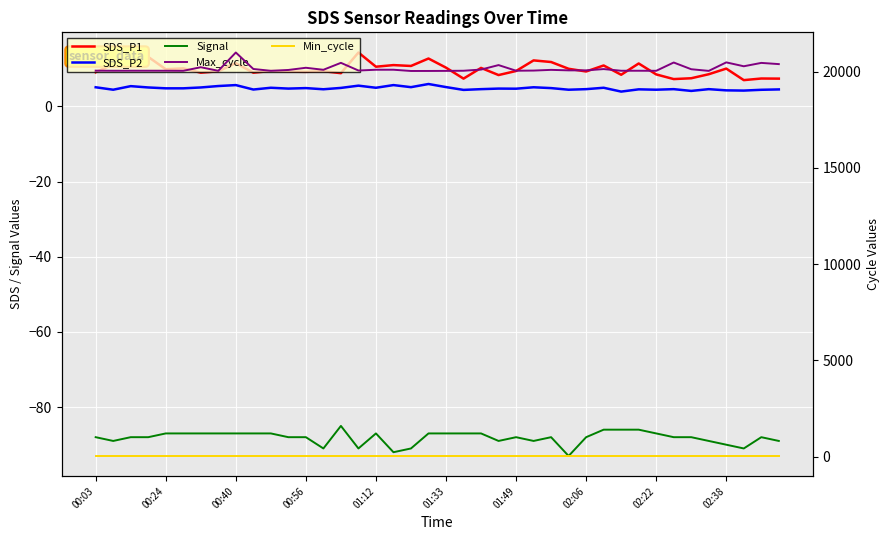

What is the average value of the Signal series?

-88.2